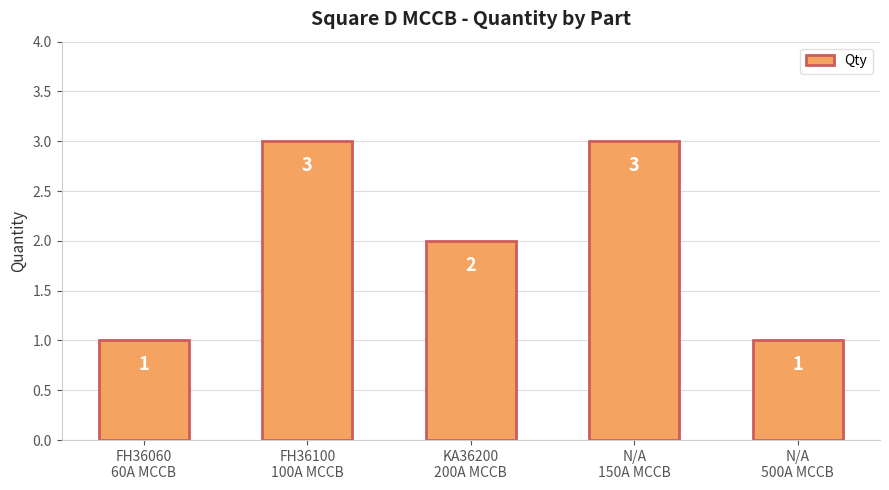

What position from the left is FH36100
100A MCCB?

2